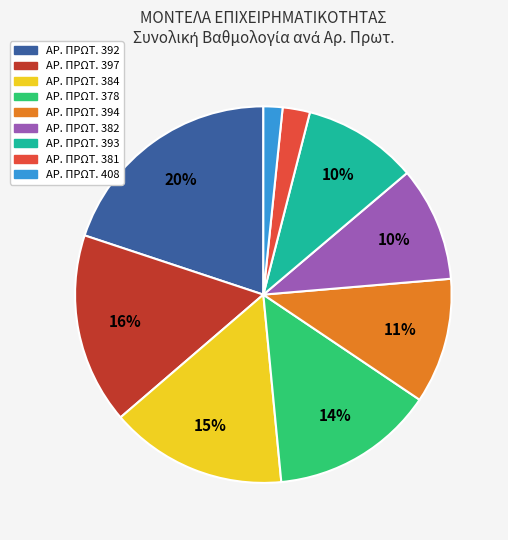

To the nearest percent, what is the average slice percentage?

11%